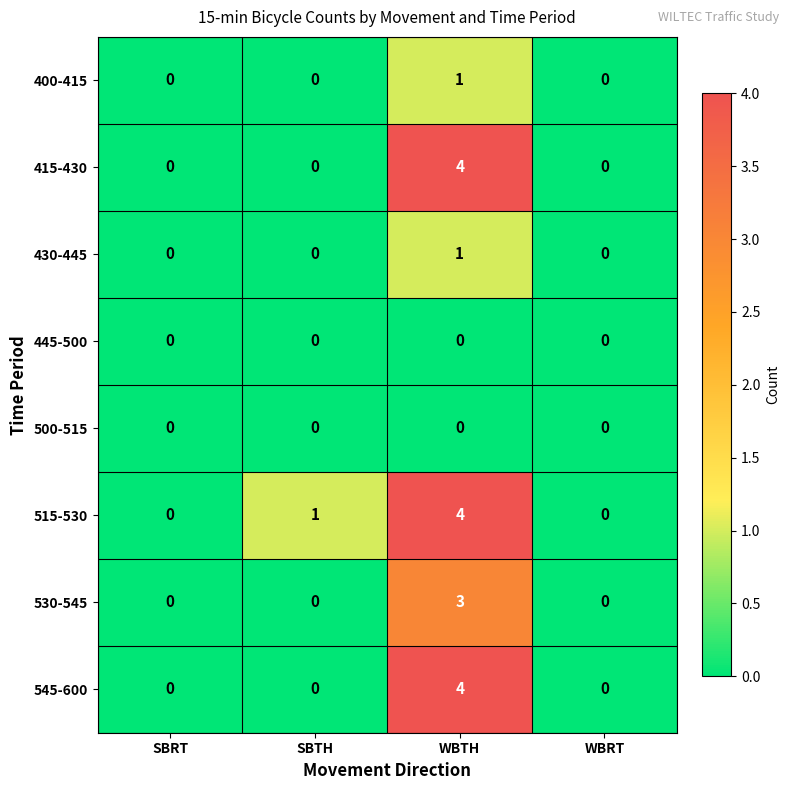

What is the highest value of the 515-530 series?

4